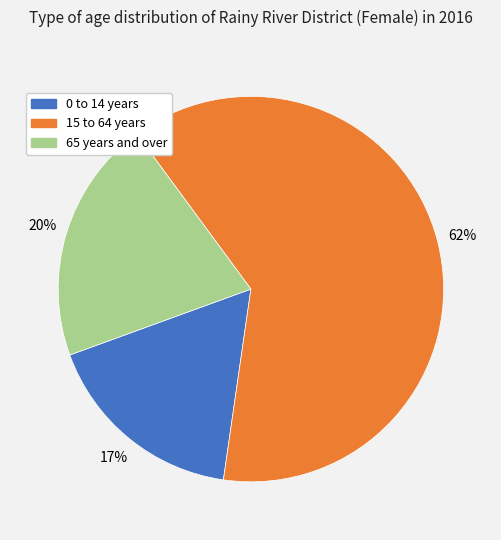

Combined, do 0 to 14 years and 65 years and over account for over 50%?

No